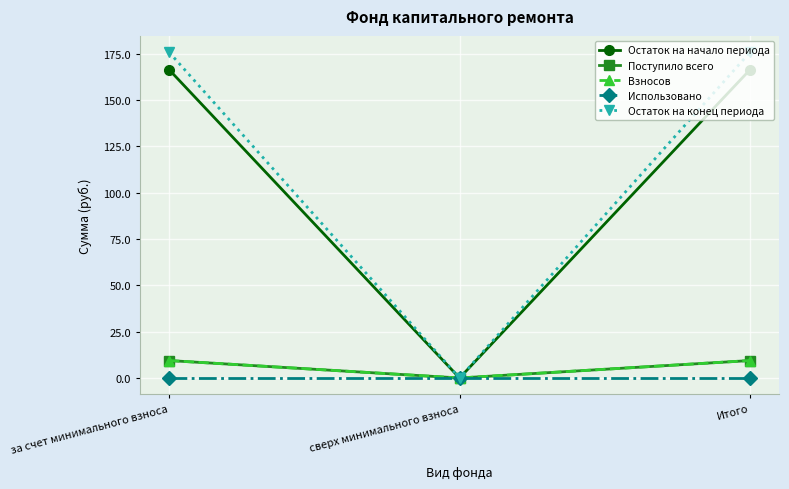

Is this an area chart (filled region under the line)?

No